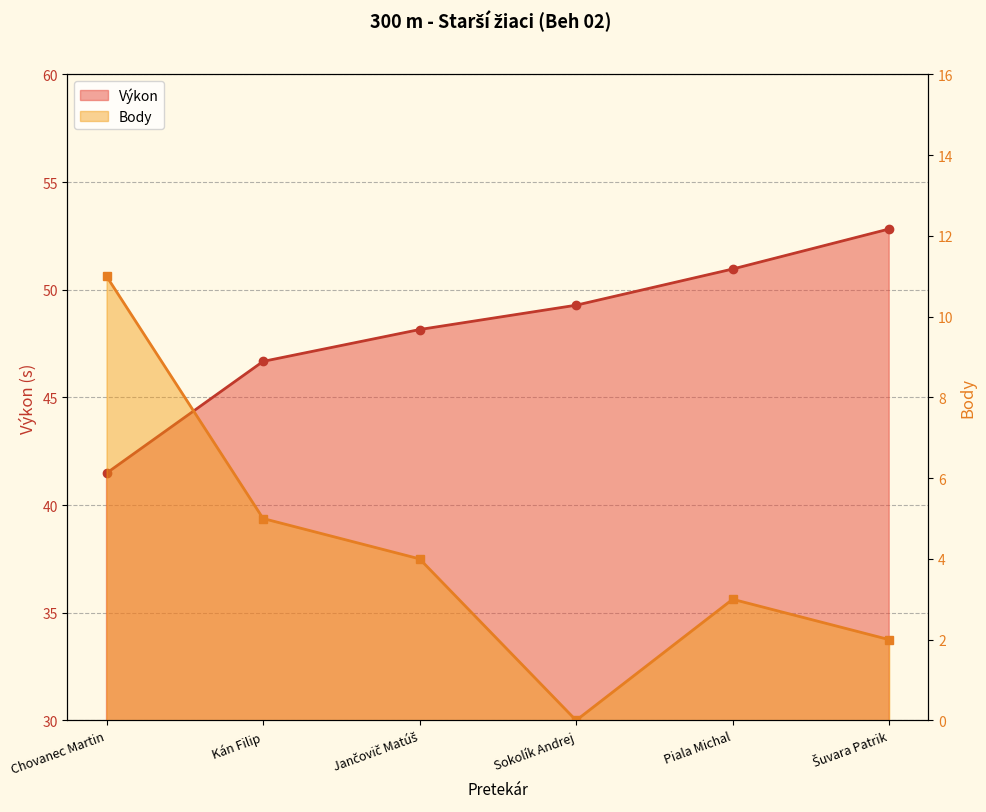

True or false: Body and Výkon intersect in this chart.

False